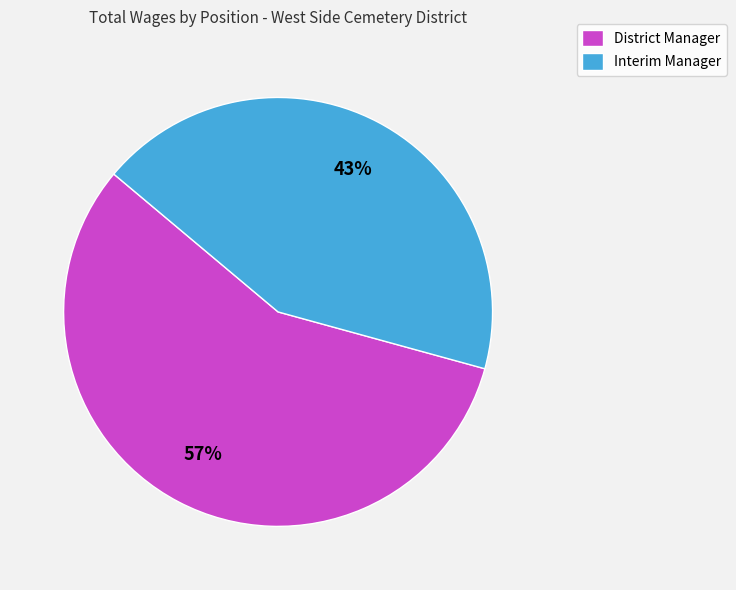

Count the number of slices in the pie.

2